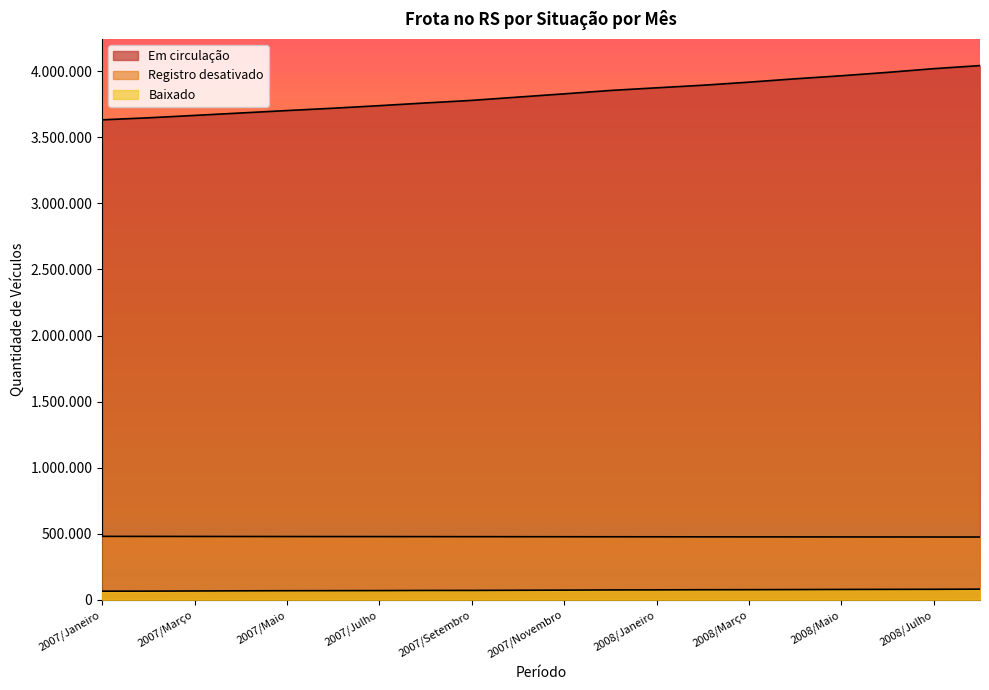

What is the label of the 7th point from the left?

2007/Julho